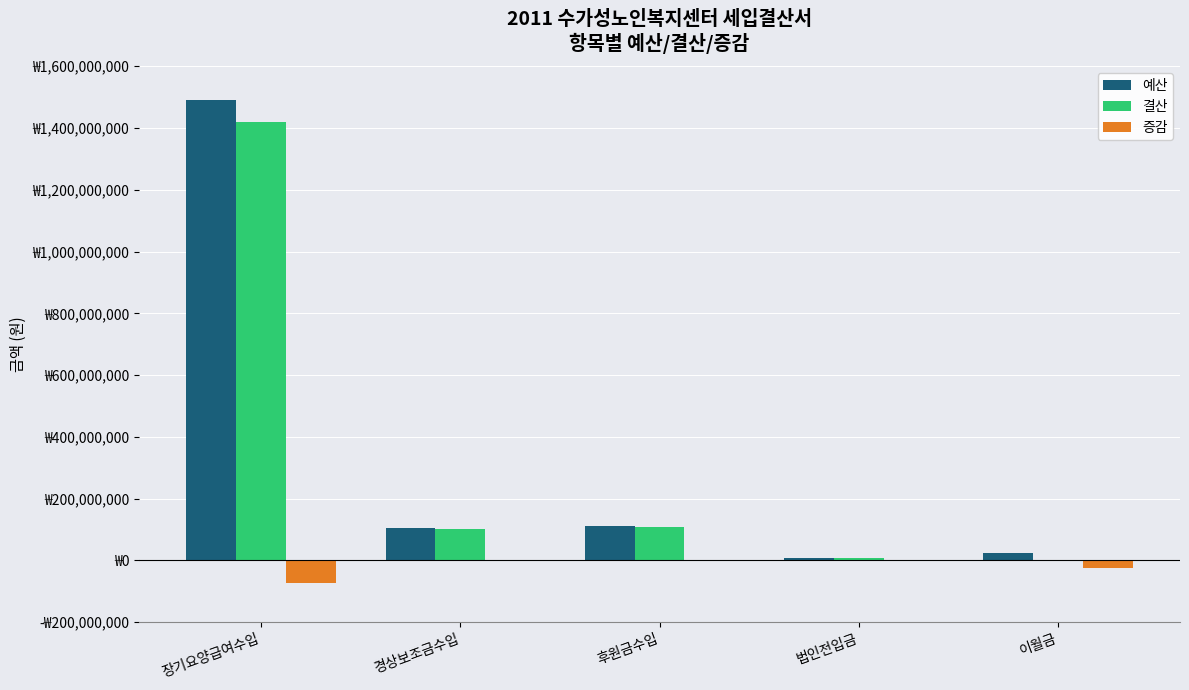

What is the highest value of the 결산 series?

1420528460